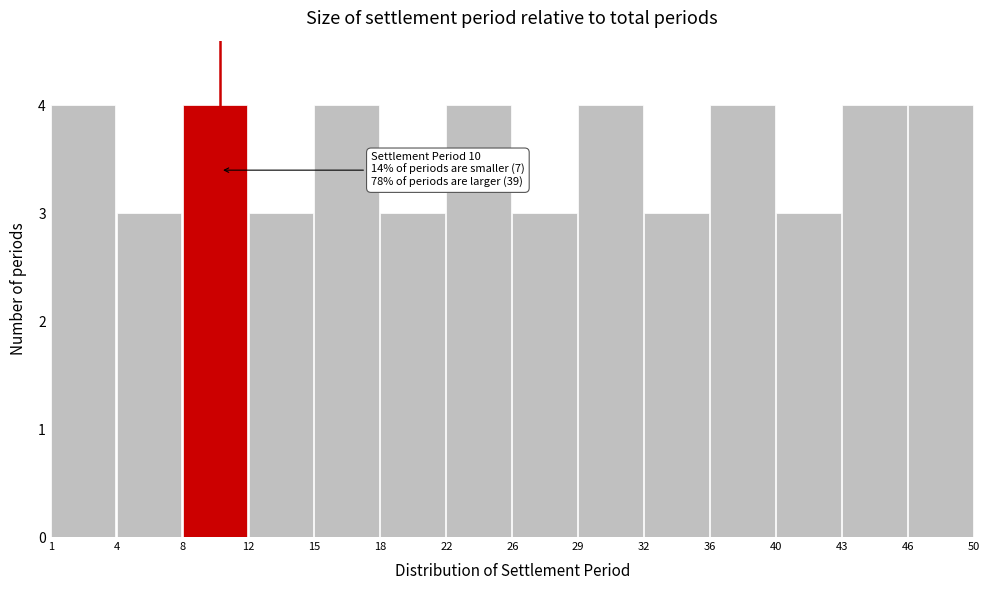

Reading right to left, list all the values displayed in this chart.

46=4	43=4	40=3	36=4	32=3	29=4	26=3	22=4	18=3	15=4	12=3	8=4	4=3	1=4